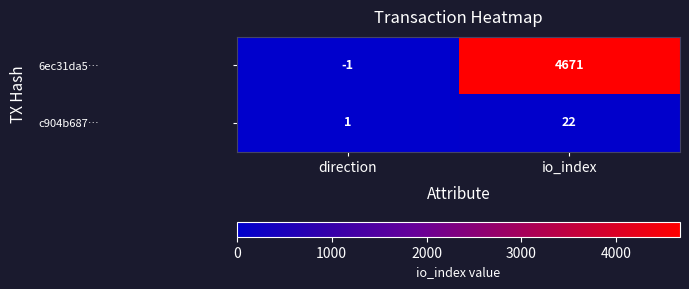

Rank the series by their maximum value, from highest to lowest.

6ec31da5…, c904b687…